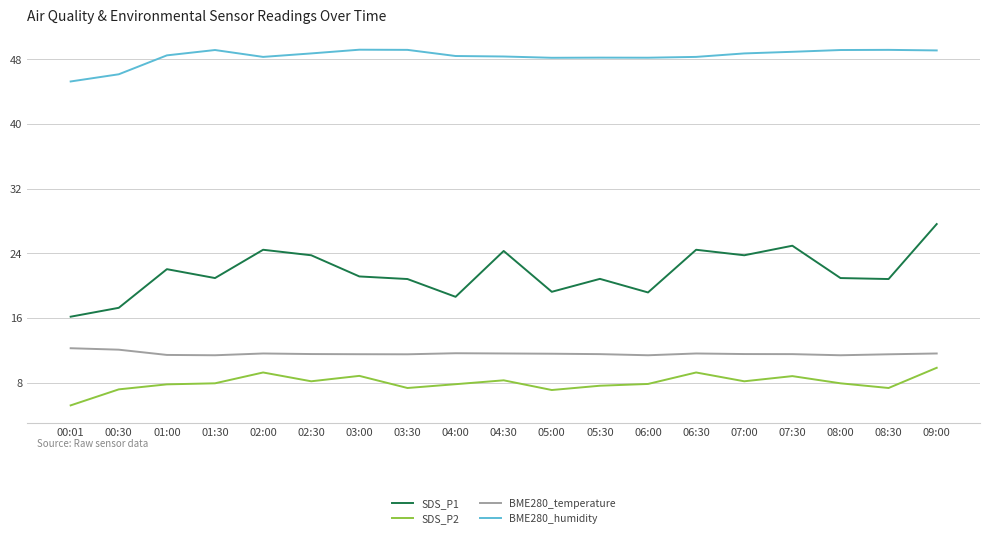

Between 06:00 and 07:00, which series saw the biggest shift?

SDS_P1